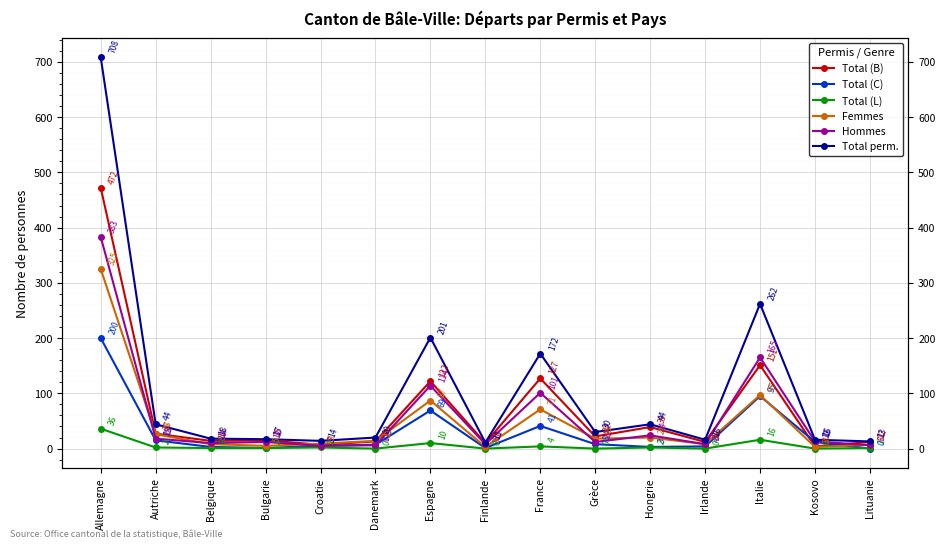

What is the highest value of the Hommes series?

383